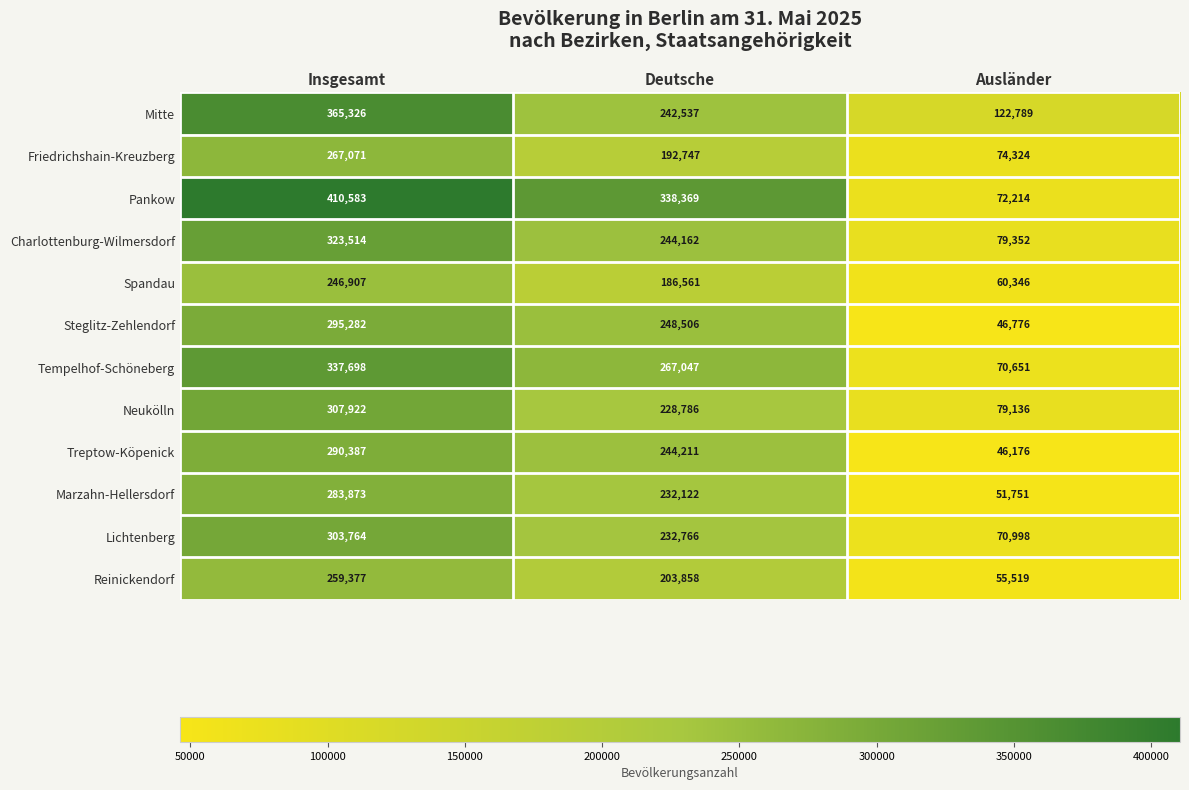

What is the difference between the Treptow-Köpenick values at Insgesamt and Ausländer?

244211